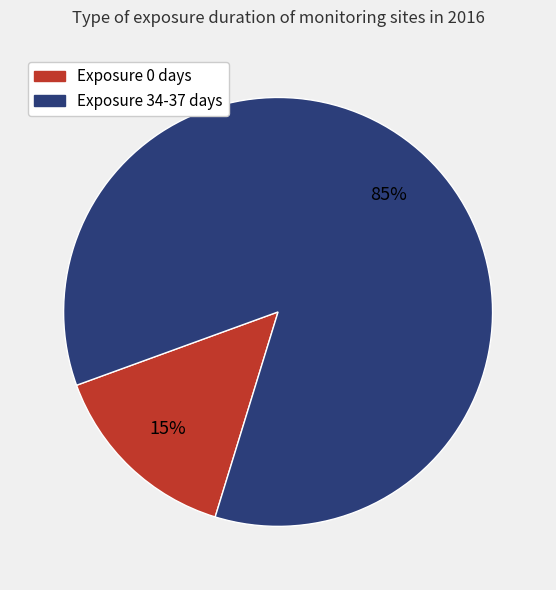

Is it true that Exposure 0 days is 21% of the pie?

False